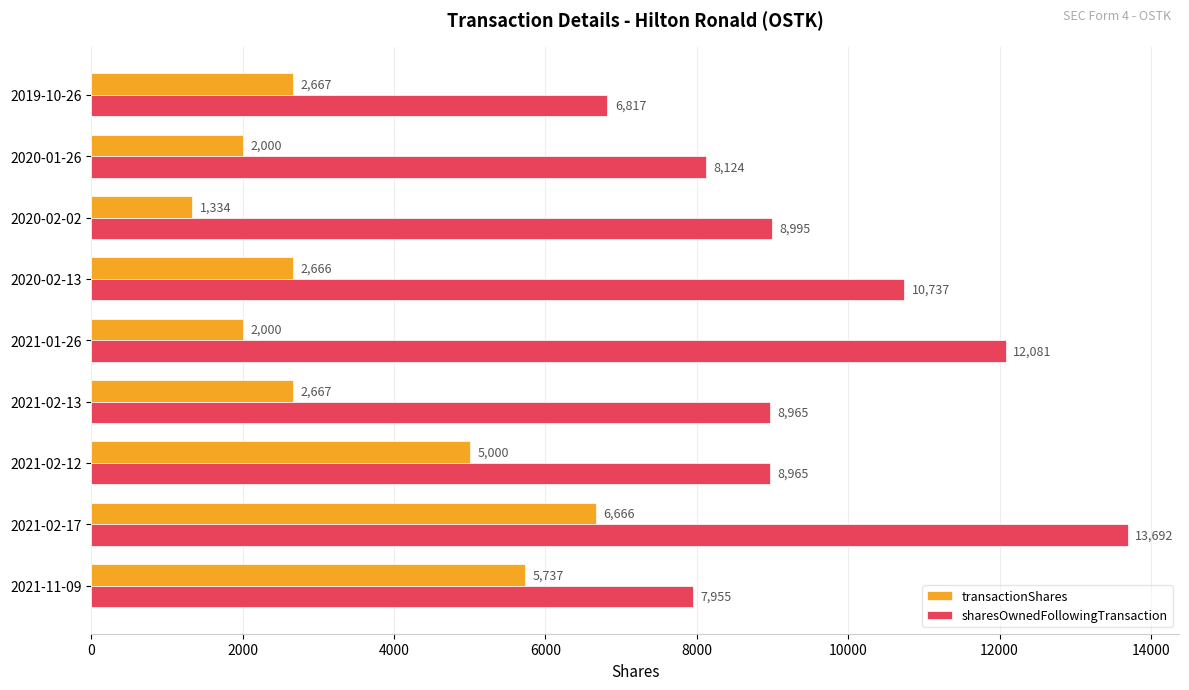

What is the average value of the sharesOwnedFollowingTransaction series?

9592